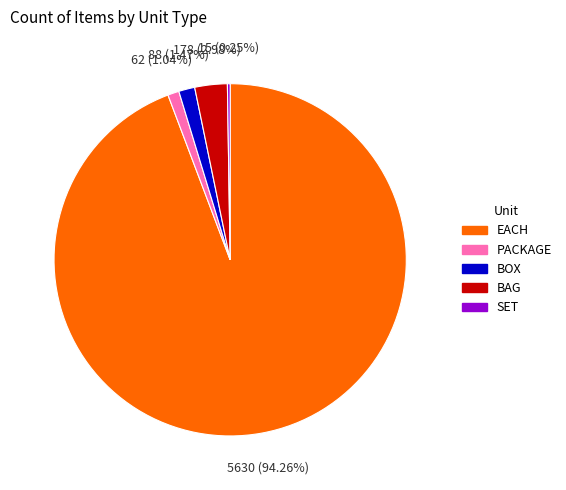

Which slice is the largest?

EACH